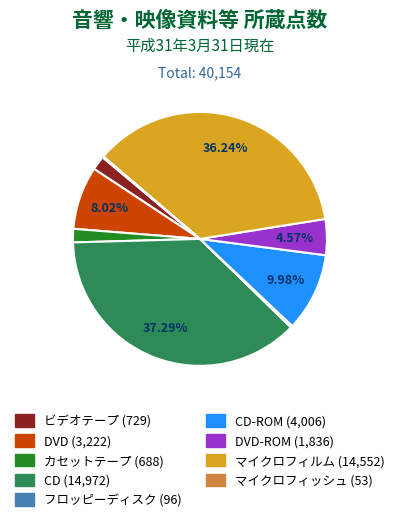

Is there a majority slice in this chart?

No